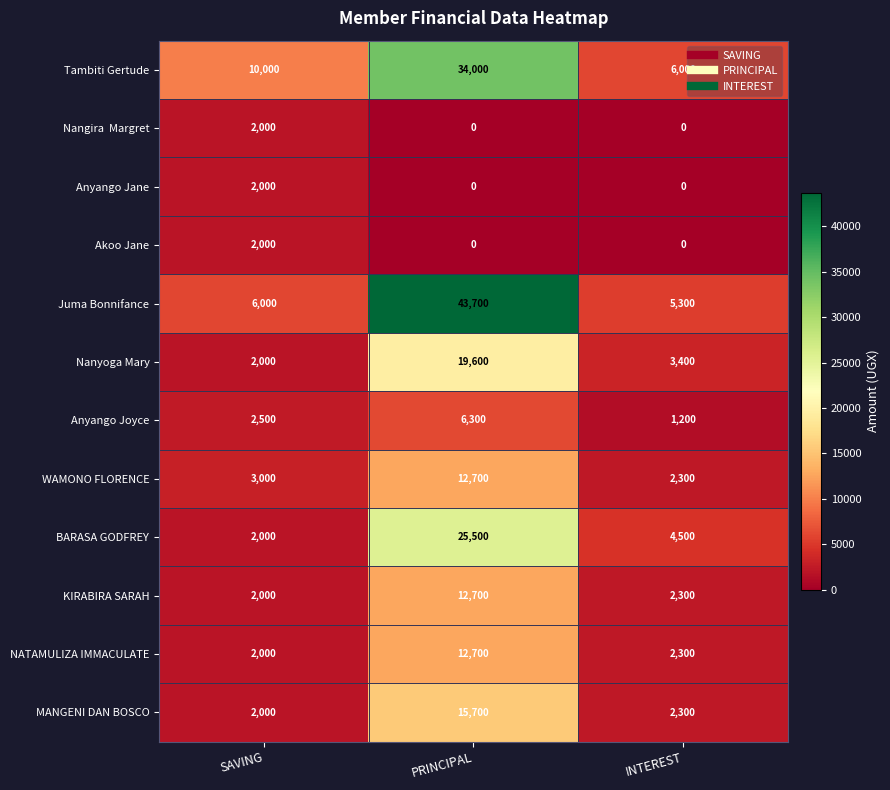

Is it true that BARASA GODFREY equals 2000 at SAVING?

True